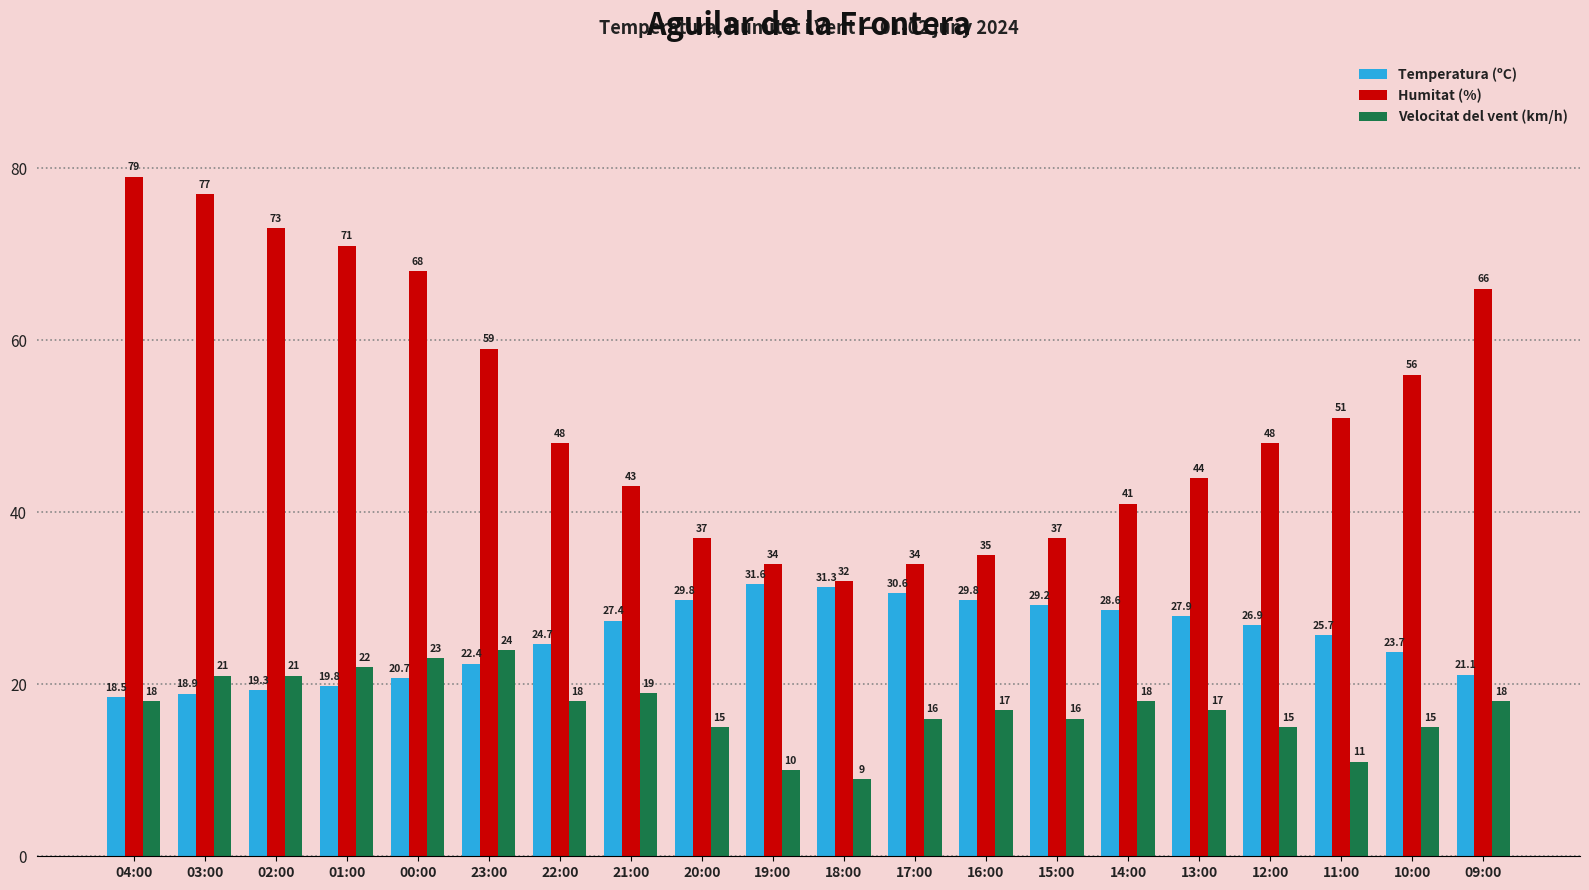

Is the value of Humitat (%) at 15:00 greater than the value of Temperatura (ºC) at 09:00?

Yes